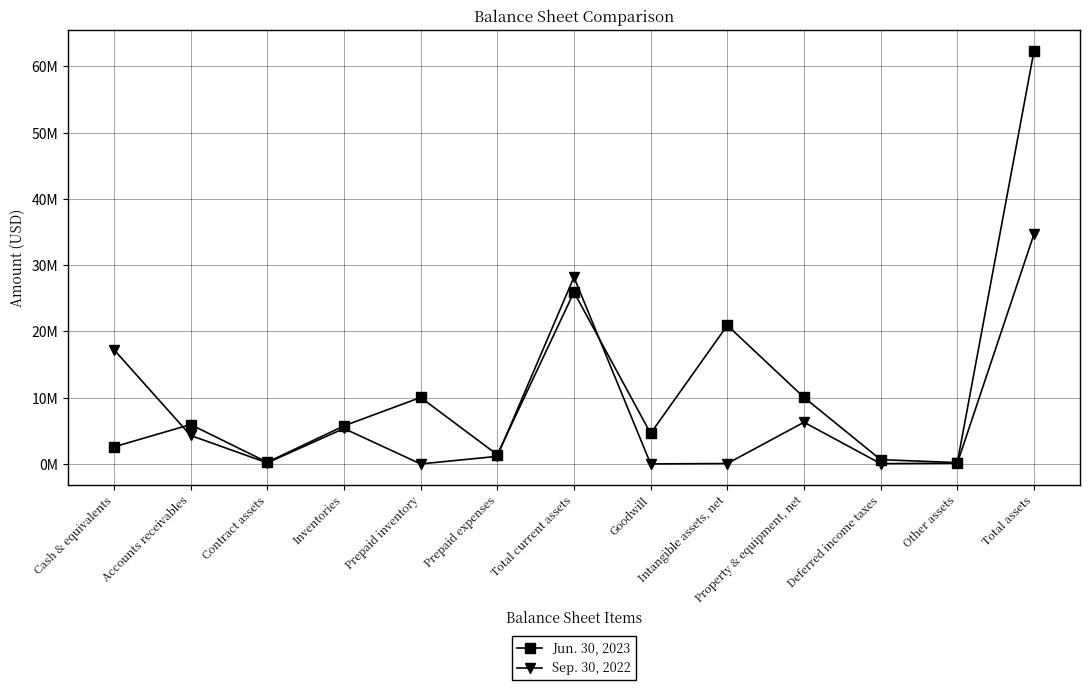

True or false: Sep. 30, 2022 has more than 1 points higher than both neighbors.

True